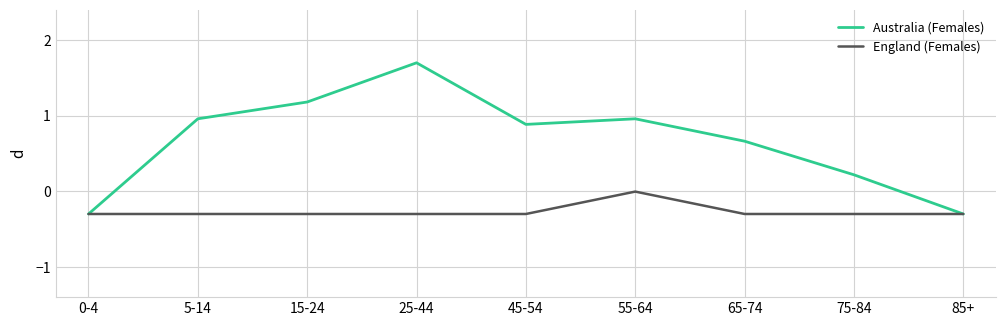

Is the value of England (Females) at 75-84 greater than the value of Australia (Females) at 25-44?

No